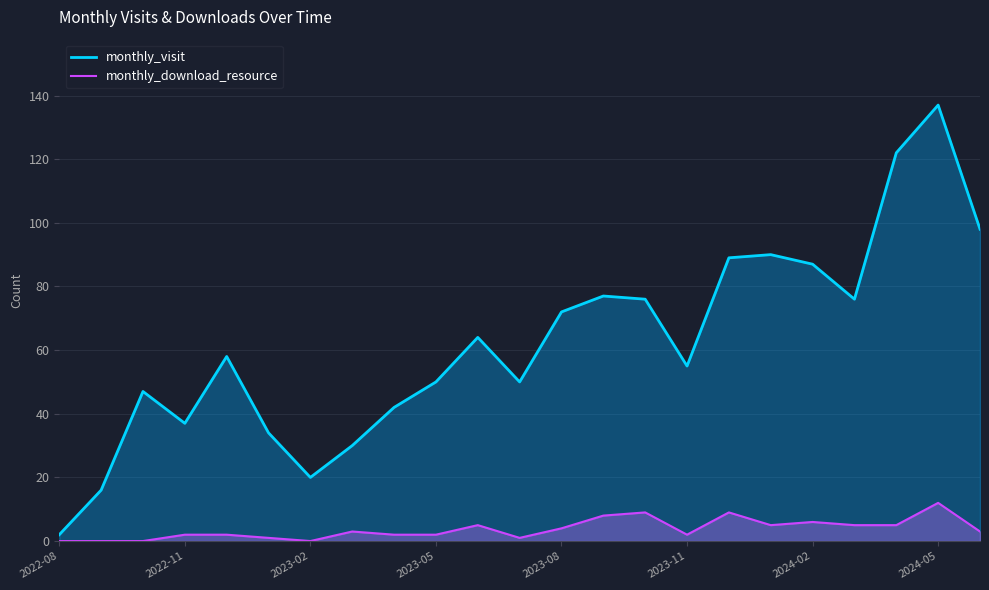

What is the difference between the monthly_download_resource values at 2022-08 and 2024-05?

12